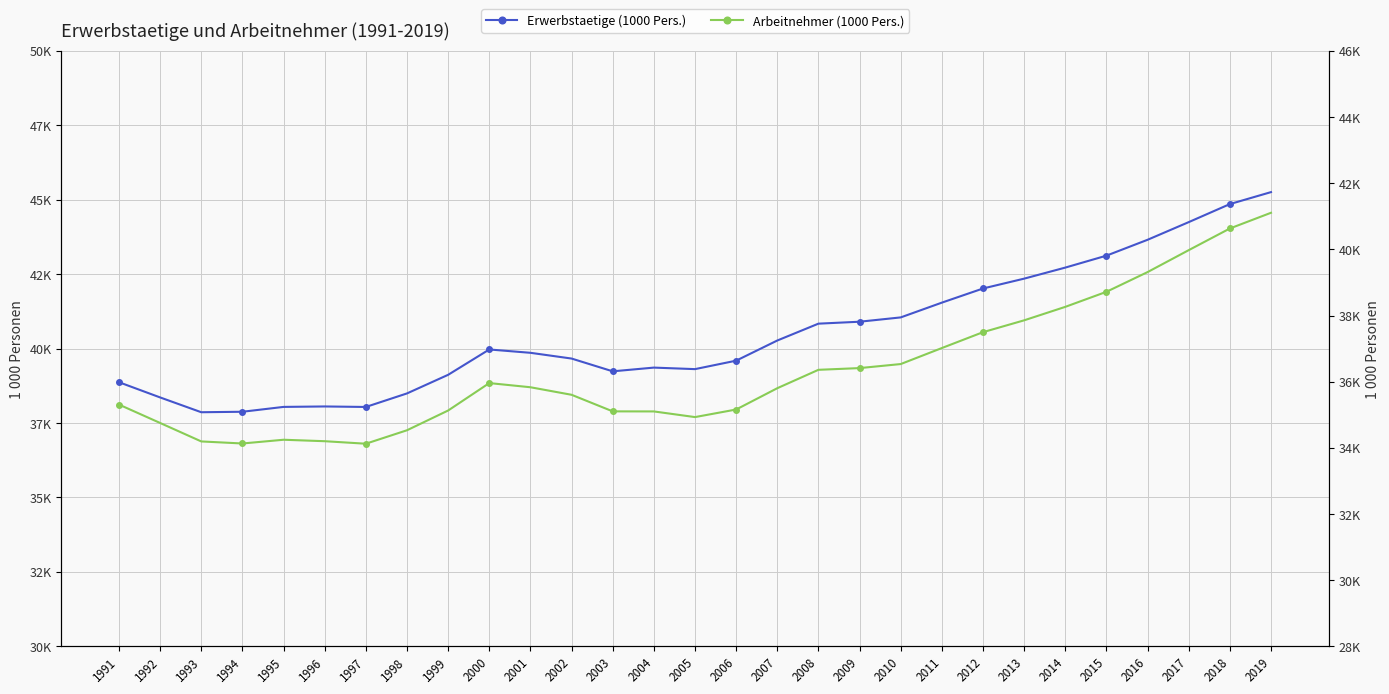

Between 1991 and 1998, which series saw the biggest shift?

Arbeitnehmer (1000 Pers.)